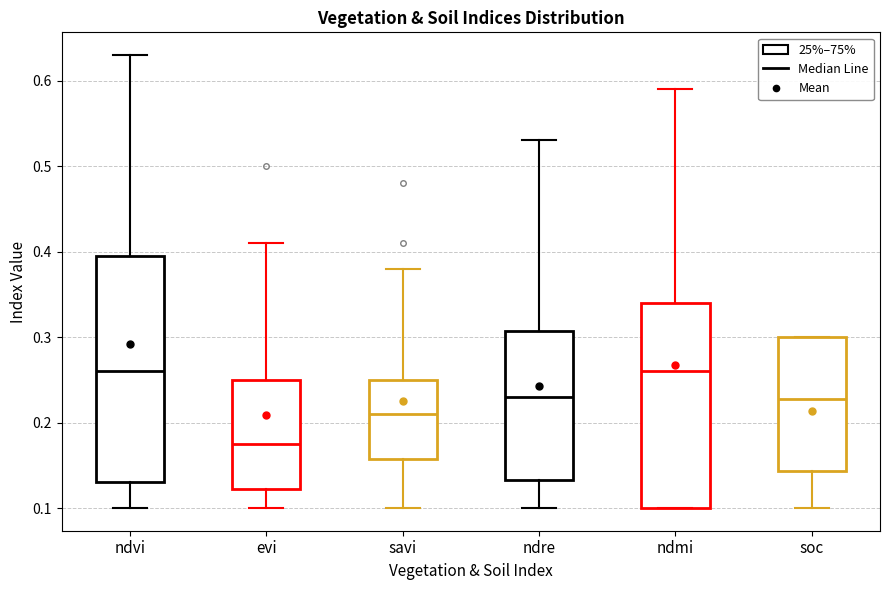

Which box has the lowest median line?

evi